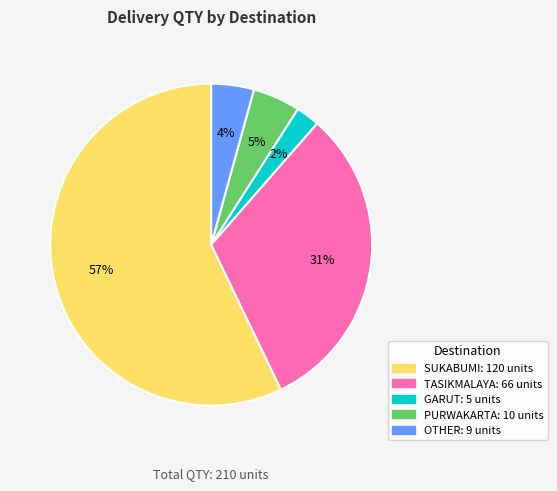

Which has a higher value, OTHER or TASIKMALAYA?

TASIKMALAYA